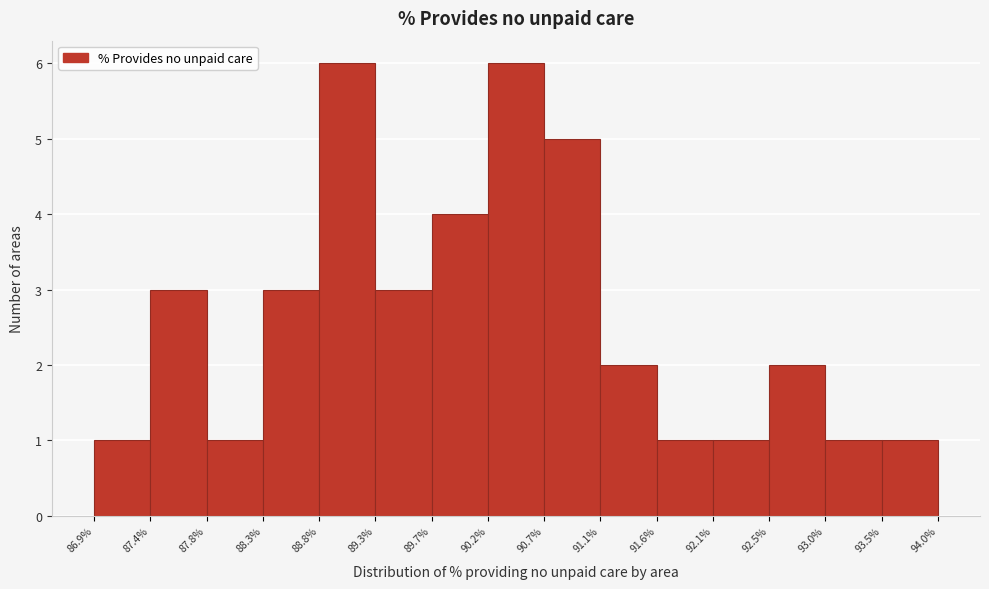

Reading left to right, list every bar in this chart as the range it spans on the x-axis followed by its height. The values are not printed on the chart, so give them approximately, as read against the axis.

86.9% to 87.4%: 1
87.4% to 87.8%: 3
87.8% to 88.3%: 1
88.3% to 88.8%: 3
88.8% to 89.3%: 6
89.3% to 89.7%: 3
89.7% to 90.2%: 4
90.2% to 90.7%: 6
90.7% to 91.1%: 5
91.1% to 91.6%: 2
91.6% to 92.1%: 1
92.1% to 92.5%: 1
92.5% to 93.0%: 2
93.0% to 93.5%: 1
93.5% to 94.0%: 1